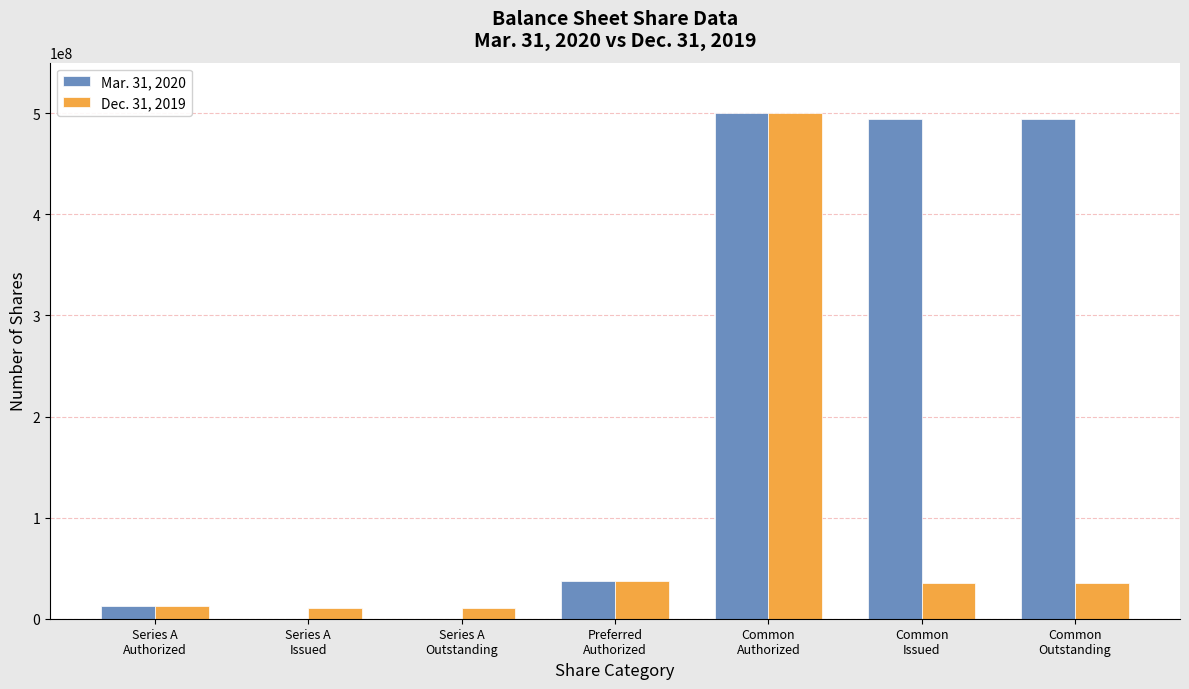

What is the sum of all Dec. 31, 2019 values?

641588456